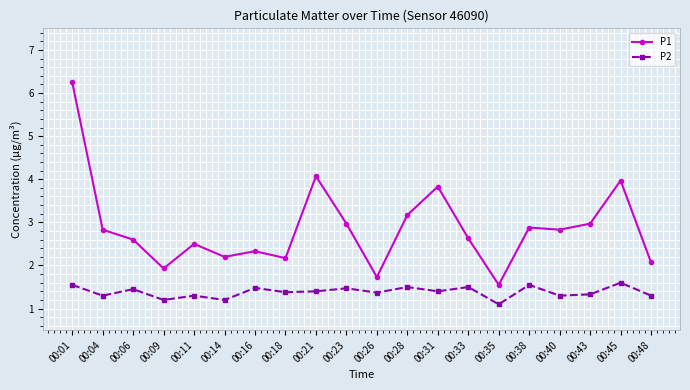

In P1, how many points are higher than both neighbors (excluding endpoints)?

6